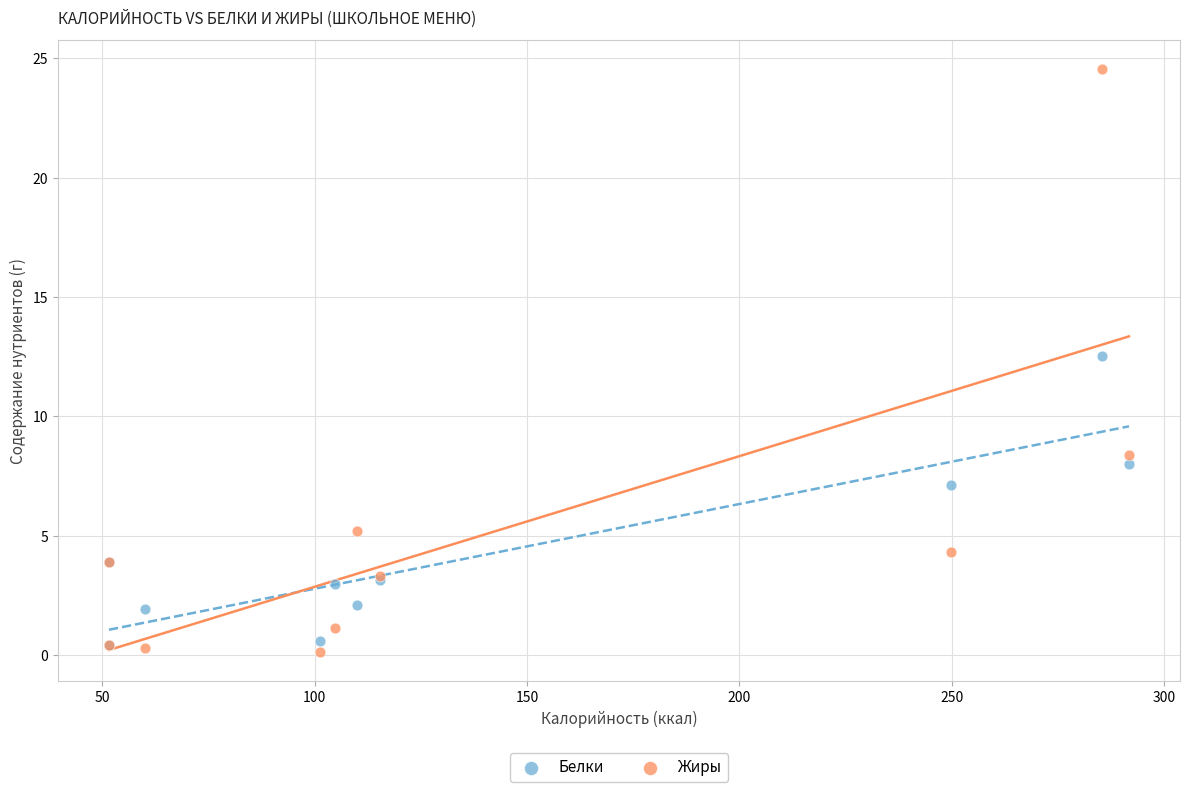

Across all series, what Y value is closest to 12?

12.5